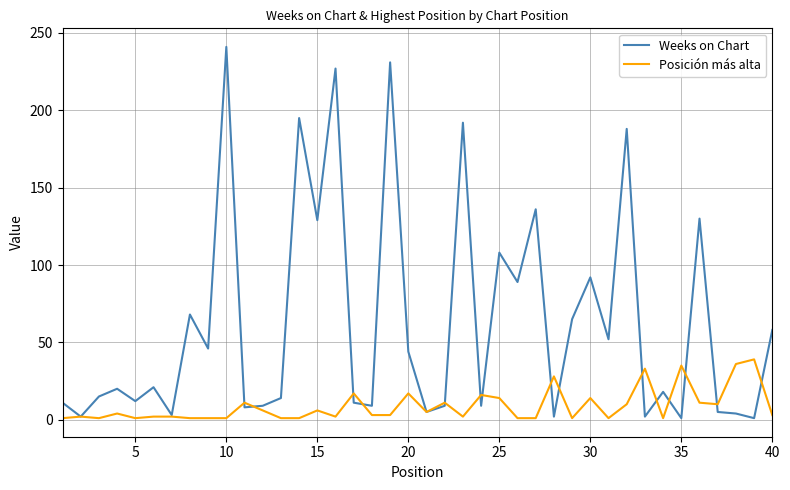

How many series are shown in this chart?

2